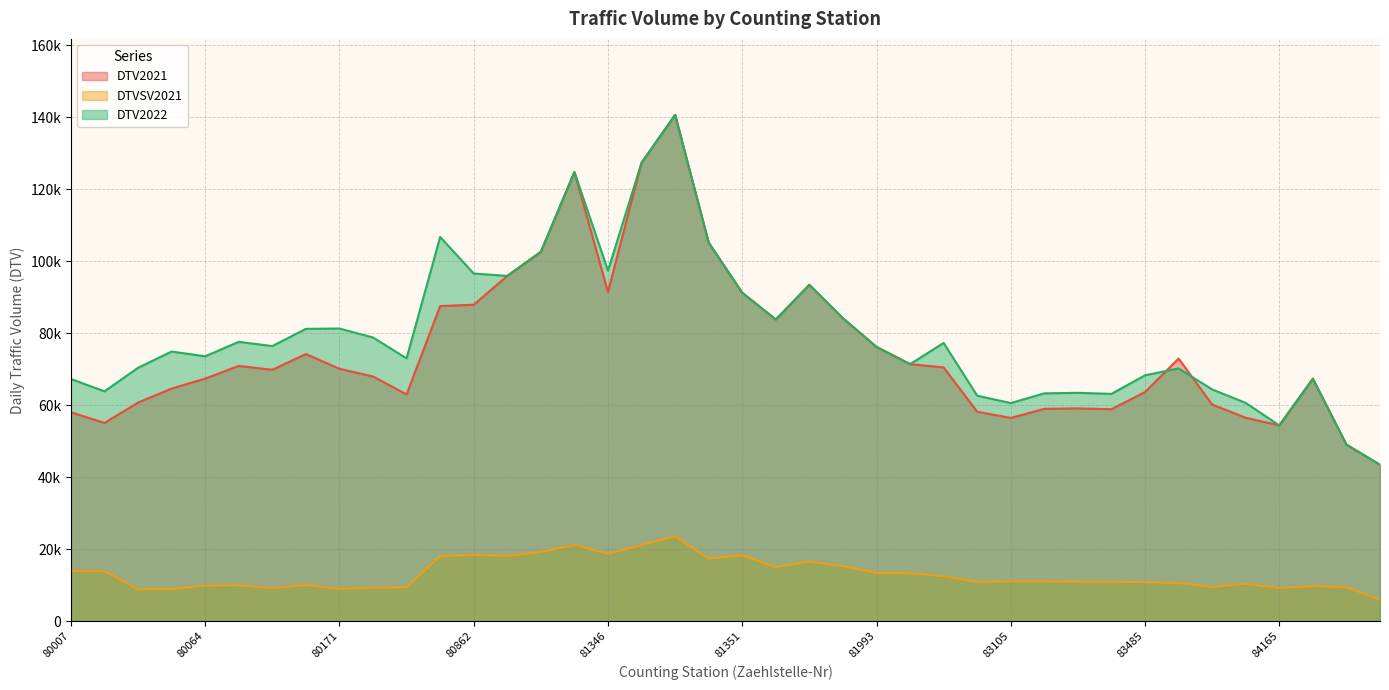

True or false: DTVSV2021 and DTV2021 intersect in this chart.

False